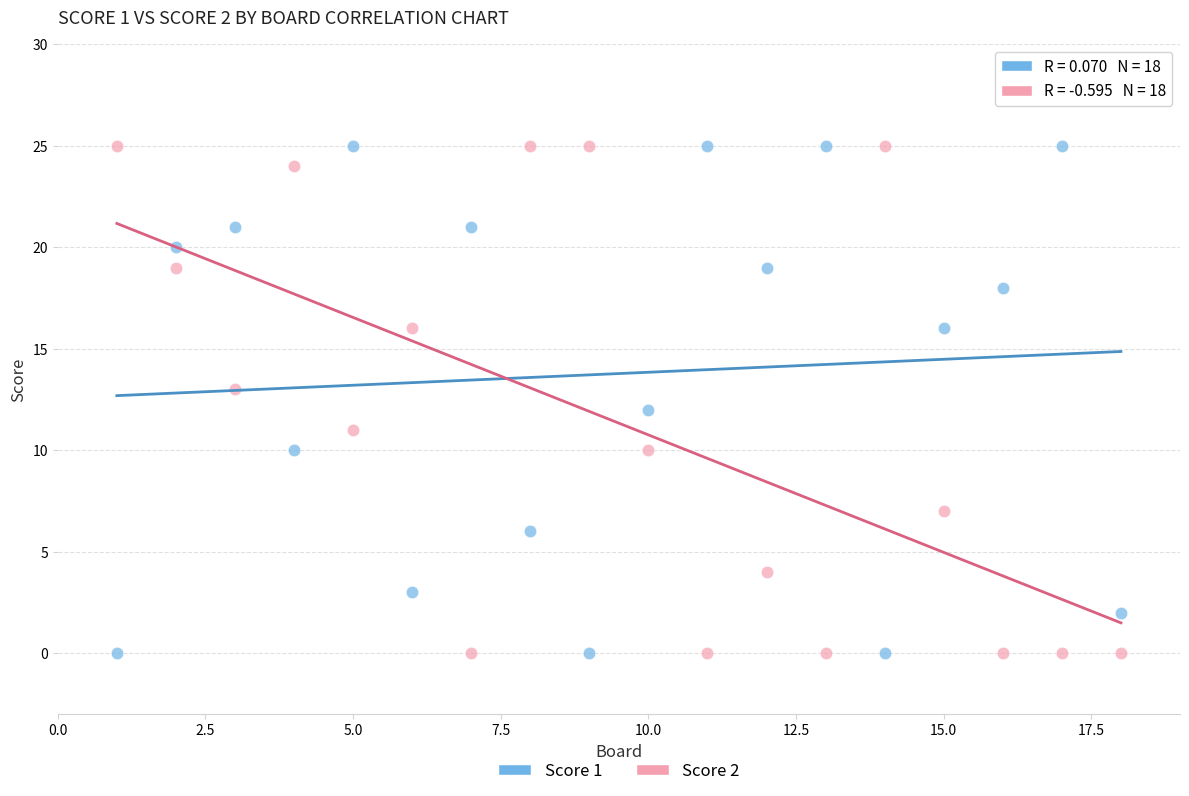

Across all data points, what is the range of X values (max minus min)?

17